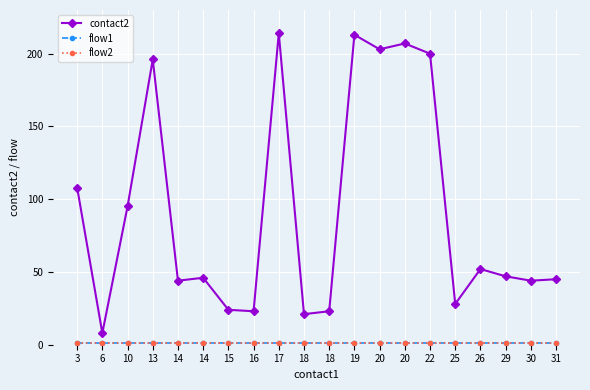

True or false: flow2 and flow1 cross at least once.

False